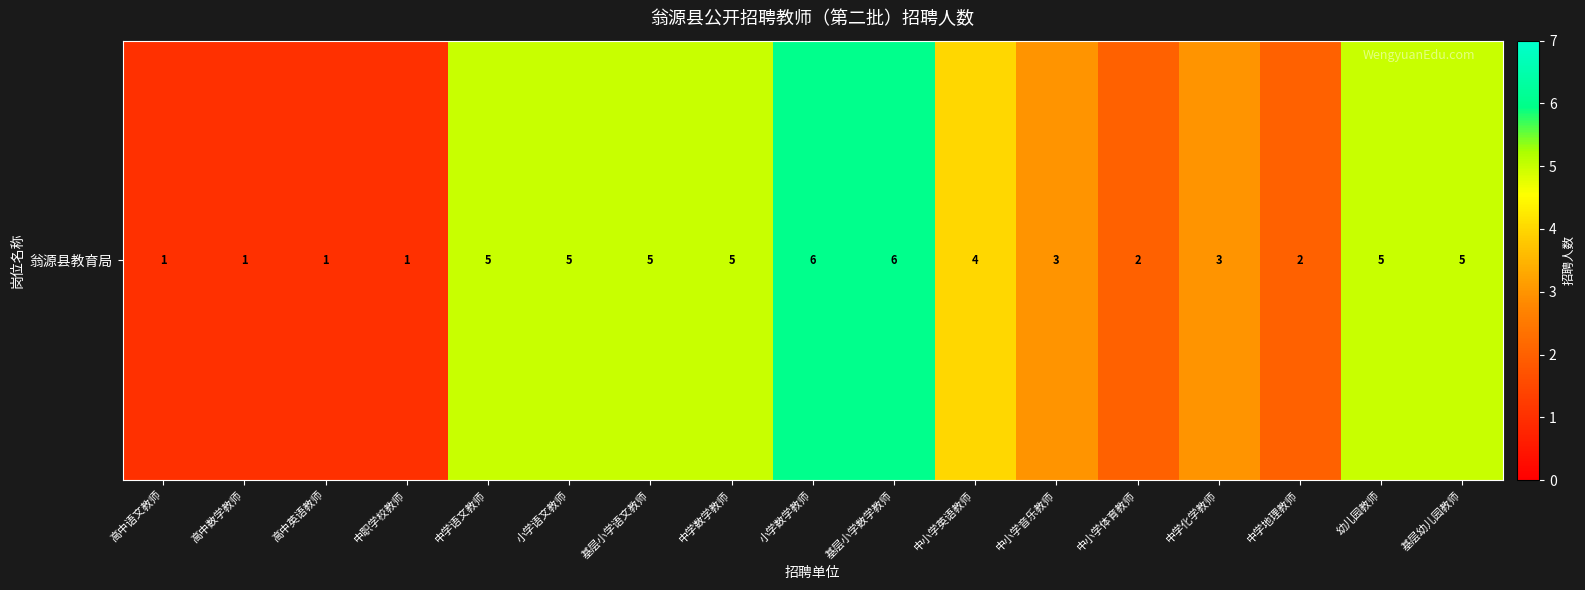

What is the minimum value shown in the chart?

1